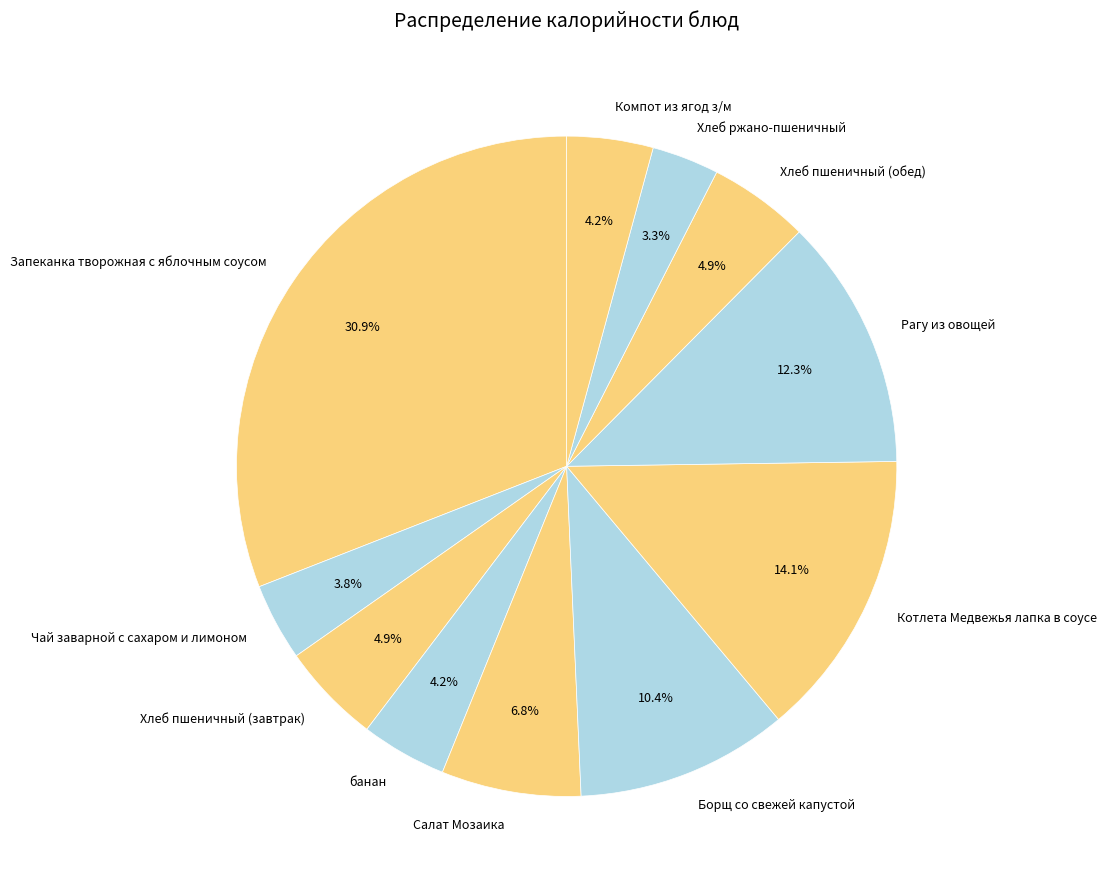

What is the smallest slice in the pie chart?

Хлеб ржано-пшеничный